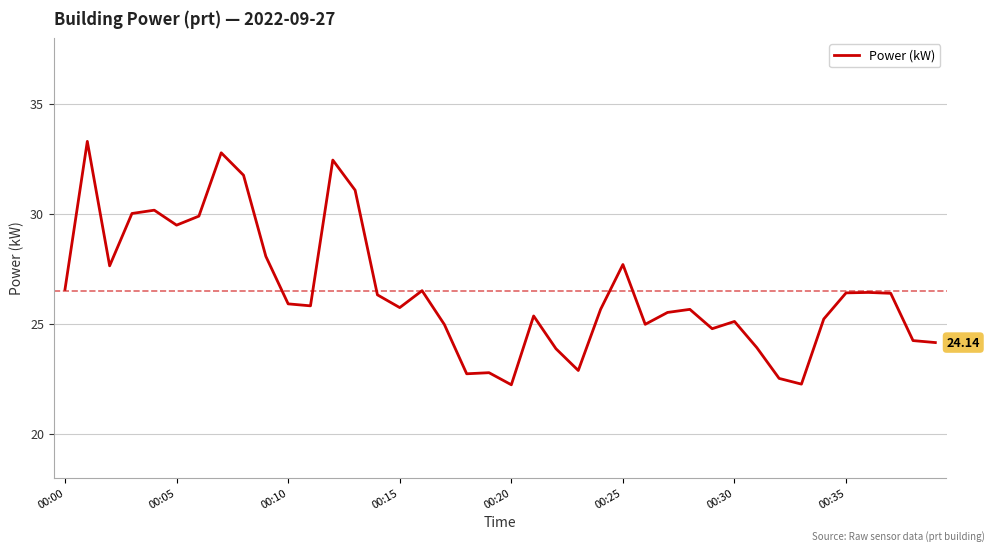

Reading left to right, what are all the values shown in this chart?

26.6	33.3	27.6	30.0	30.2	29.5	29.9	32.8	31.8	28.1	25.9	25.8	32.4	31.1	26.3	25.7	26.5	25.0	22.7	22.8	22.2	25.4	23.9	22.9	25.6	27.7	25.0	25.5	25.6	24.8	25.1	23.9	22.5	22.2	25.2	26.4	26.4	26.4	24.2	24.1